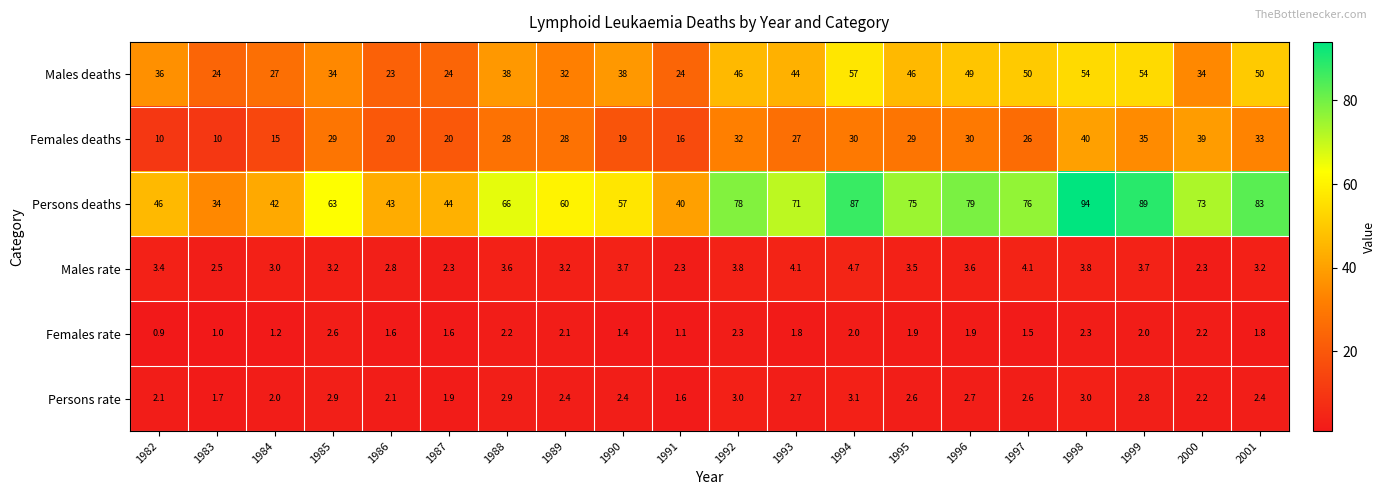

What value does the Females deaths series have at 1995?

29.0